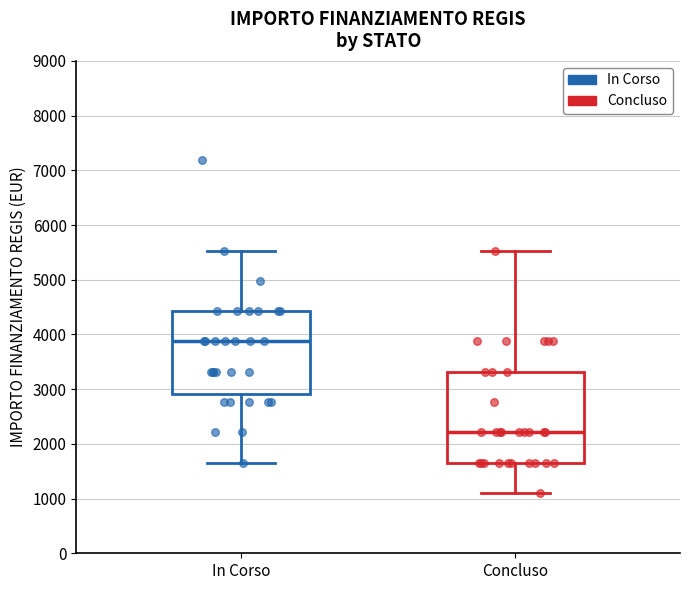

Comparing the boxes themselves (not the whiskers), which one is the tallest?

Concluso